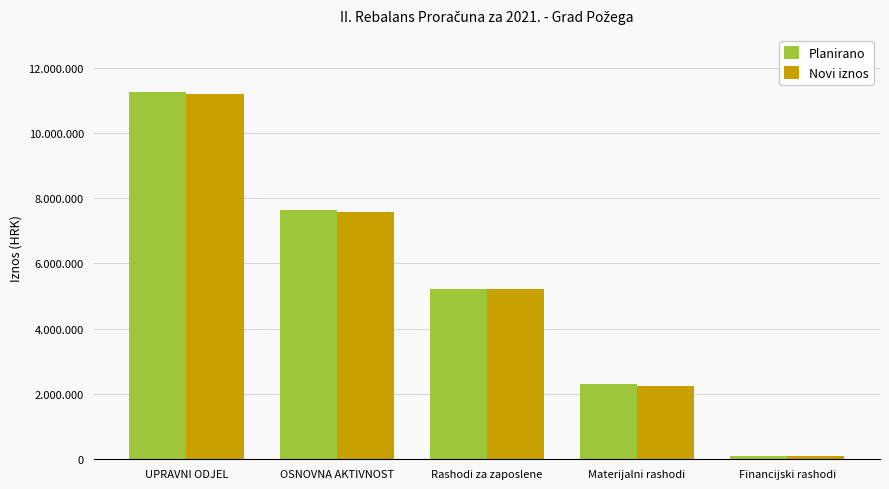

At which category is the sum across all series the highest?

UPRAVNI ODJEL